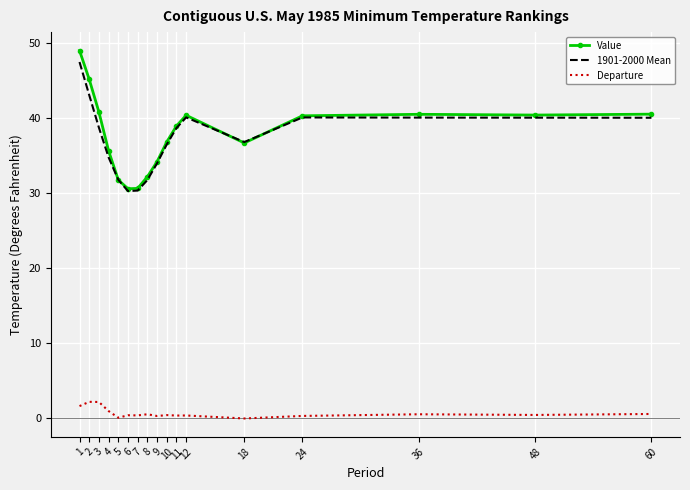

Is the value of 1901-2000 Mean at 12 greater than the value of Value at 11?

Yes